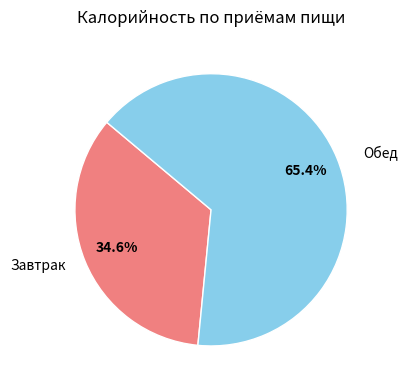

Which slice represents more than half of the pie?

Обед